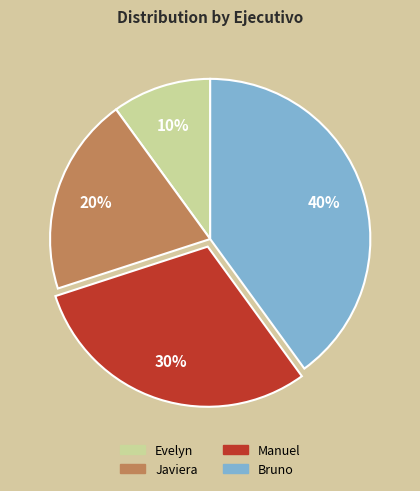

Count the number of slices in the pie.

4